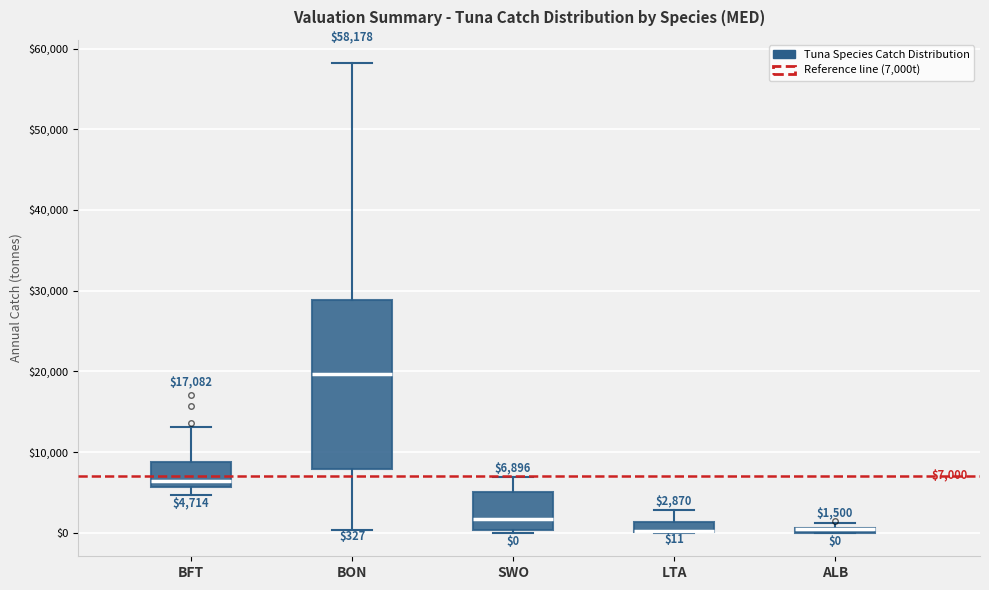

Which box is the tallest, from its lower edge to its upper edge?

BON